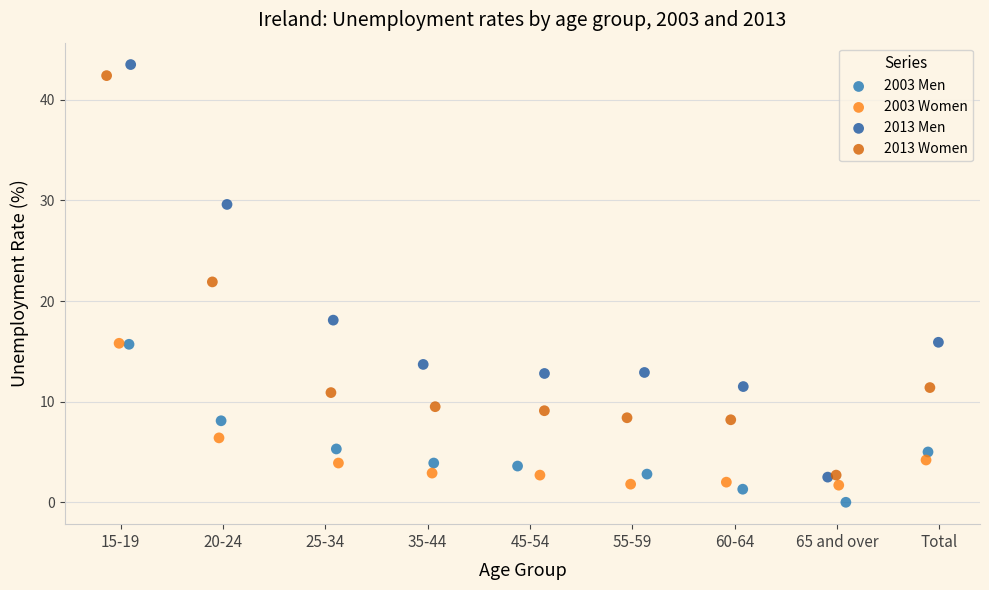

Which series has the largest Y range (max minus min)?

2013 Men